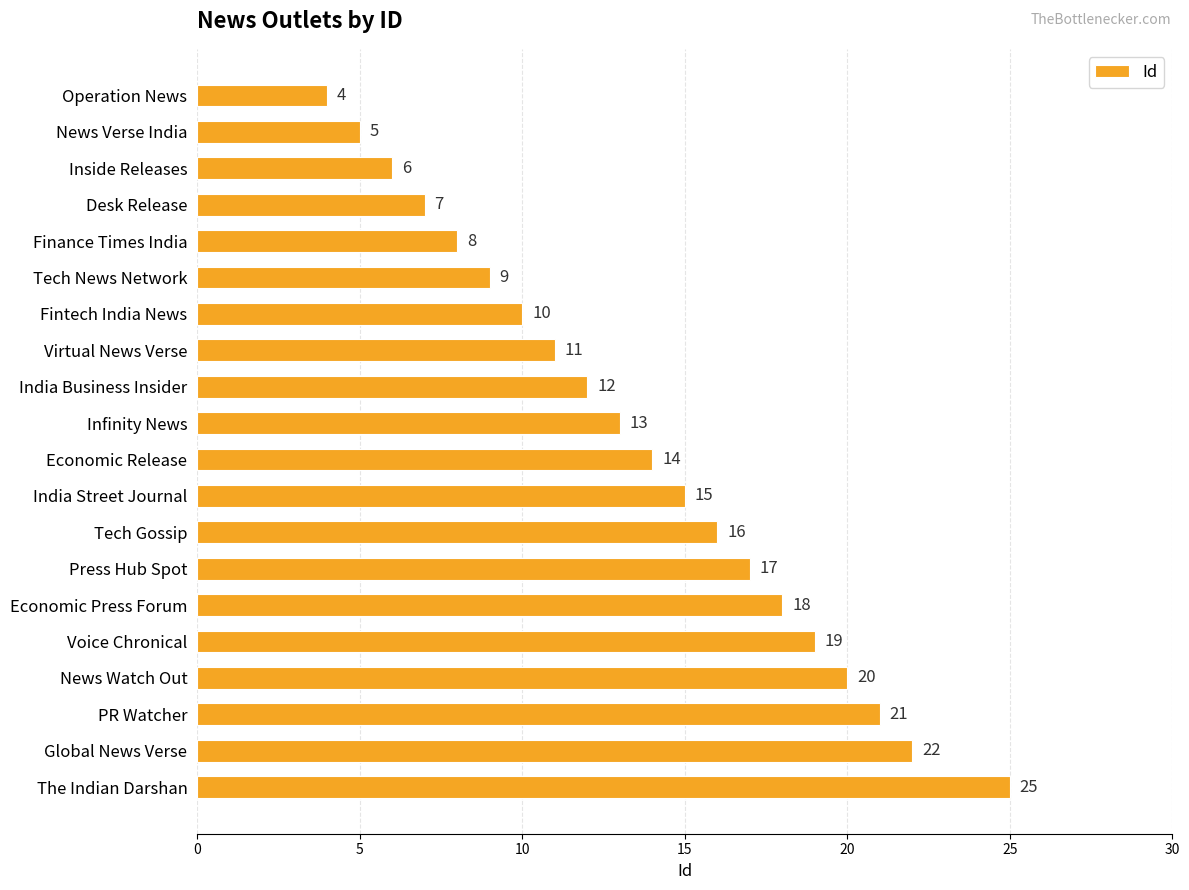

What is the sum of all values?

272